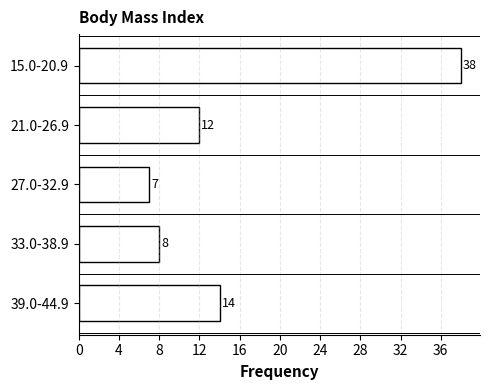

Reading top to bottom, list all the values displayed in this chart.

15.0-20.9=38	21.0-26.9=12	27.0-32.9=7	33.0-38.9=8	39.0-44.9=14